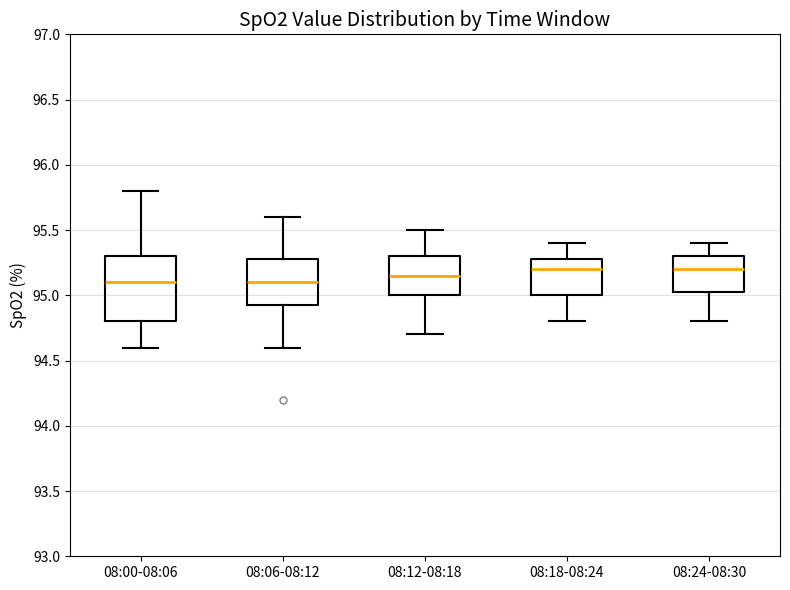

Reading left to right, read every box against the y-axis: the position of its median line, the range the box covers, and the ends of its whiskers. The values are not printed on the chart, so give them approximately, as read against the axis.

08:00-08:06: median 95.10, box 94.80 to 95.30, whiskers 94.60 to 95.80
08:06-08:12: median 95.10, box 94.95 to 95.30, whiskers 94.60 to 95.60
08:12-08:18: median 95.15, box 95.00 to 95.30, whiskers 94.70 to 95.50
08:18-08:24: median 95.20, box 95.00 to 95.30, whiskers 94.80 to 95.40
08:24-08:30: median 95.20, box 95.05 to 95.30, whiskers 94.80 to 95.40